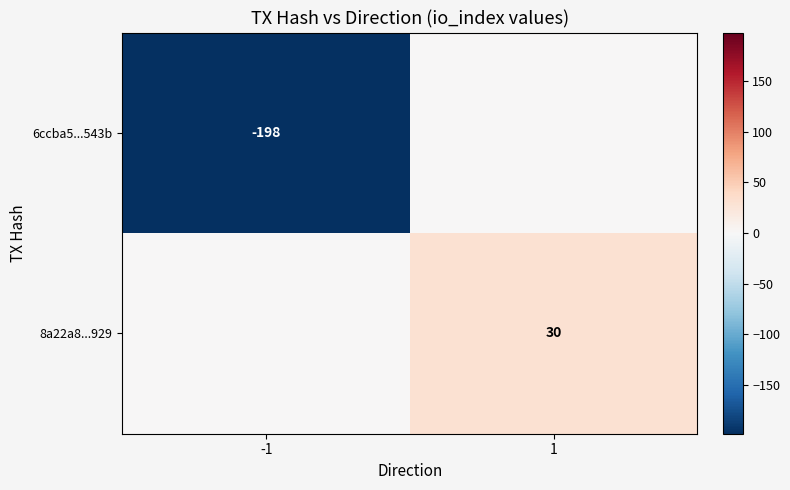

True or false: 8a22a8...929 has a value of 30 at 1.

True